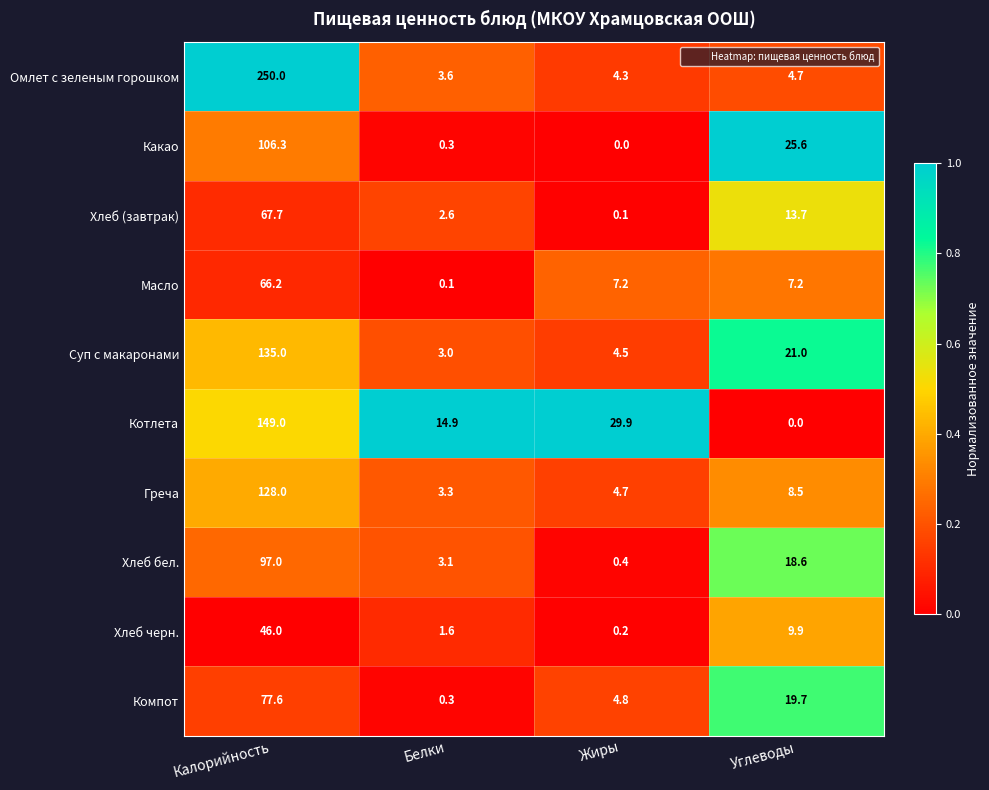

At Калорийность, list the series in order from smallest to largest.

Хлеб черн., Масло, Хлеб (завтрак), Компот, Хлеб бел., Какао, Греча, Суп с макаронами, Котлета, Омлет с зеленым горошком